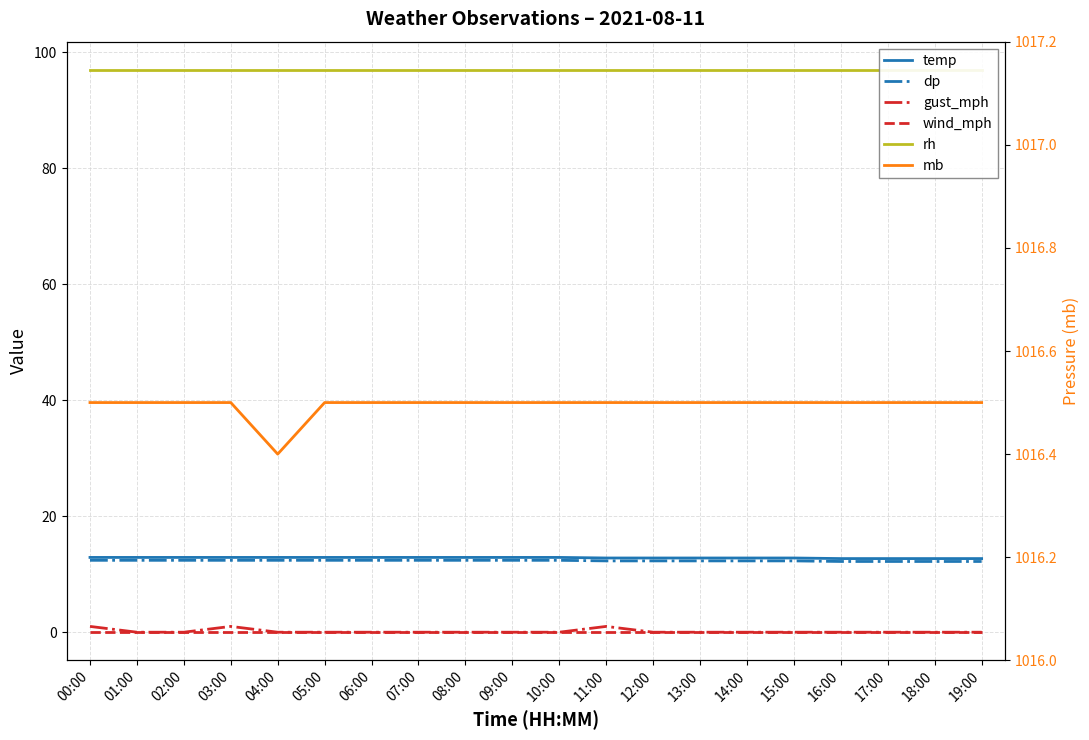

Where is the first local maximum for gust_mph?

03:00